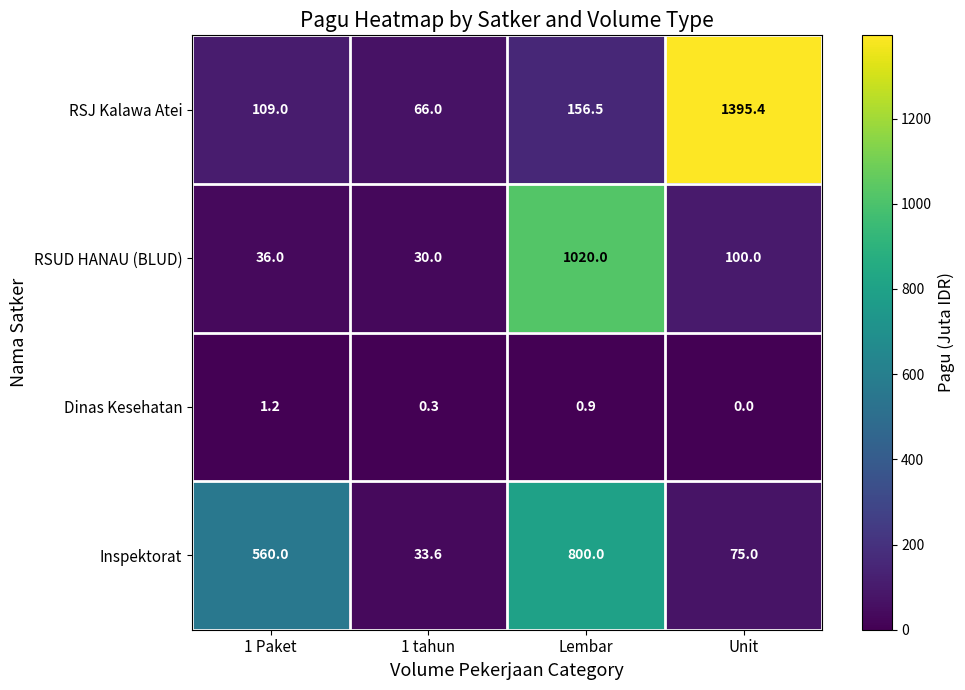

What is the total value across all series at Unit?

1570.4